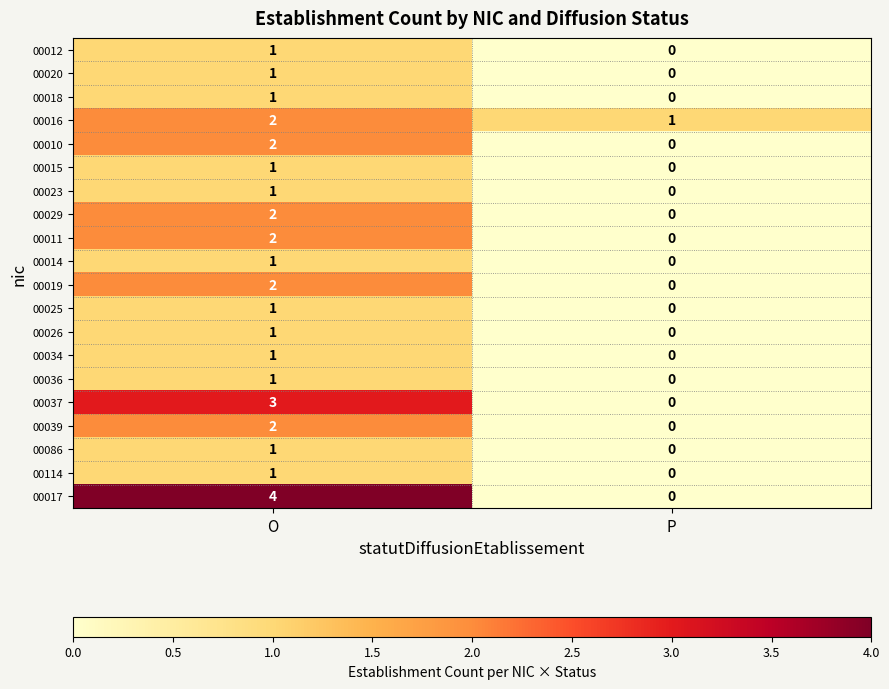

Which series has the widest spread of values?

00017